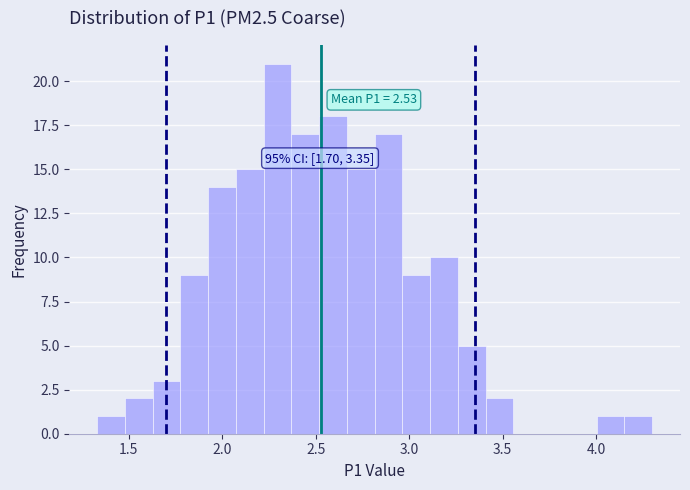

Read against the x-axis, roughly where is the centre of the tallest bar?

2.30